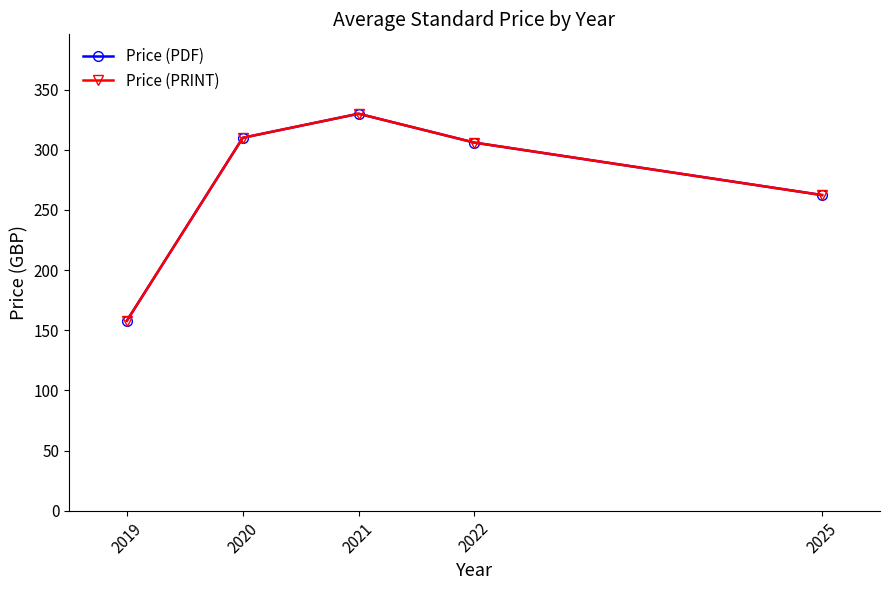

At which category is the sum across all series the highest?

2021